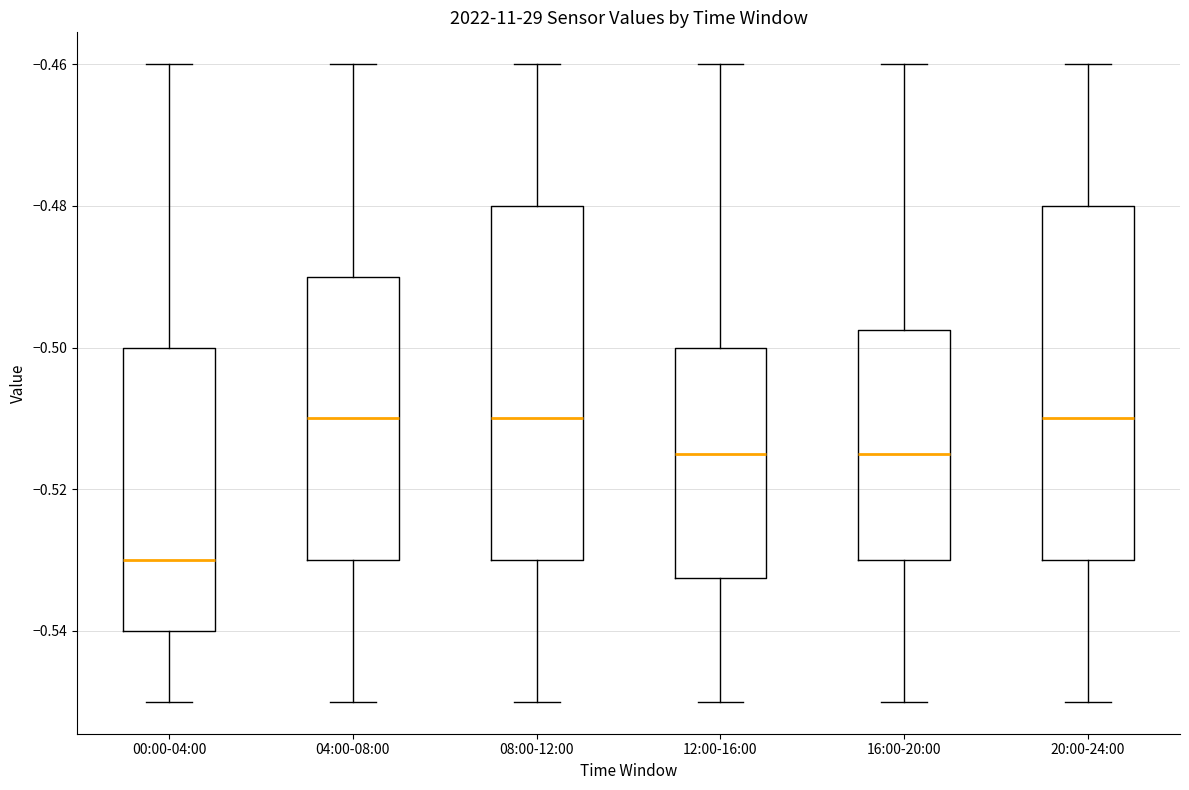

Which box has the lowest median line?

00:00-04:00